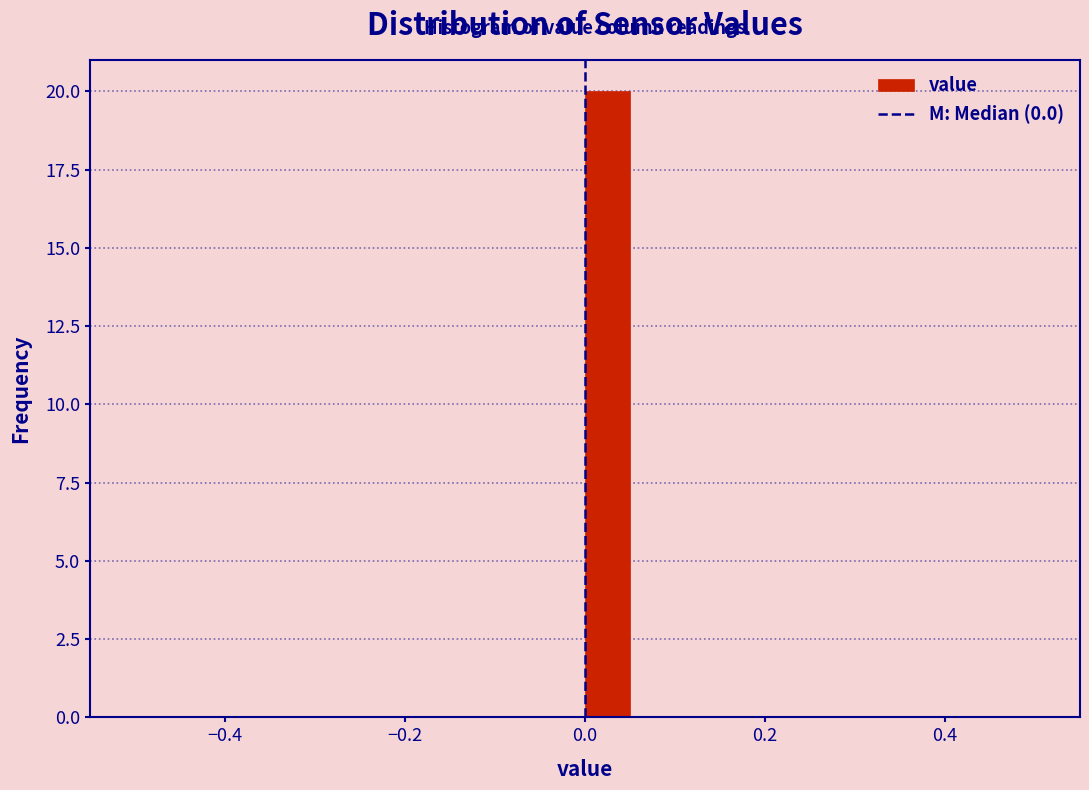

Around what value on the x-axis is the tallest bar? Give the approximate position of its centre, as read against the axis.

0.02